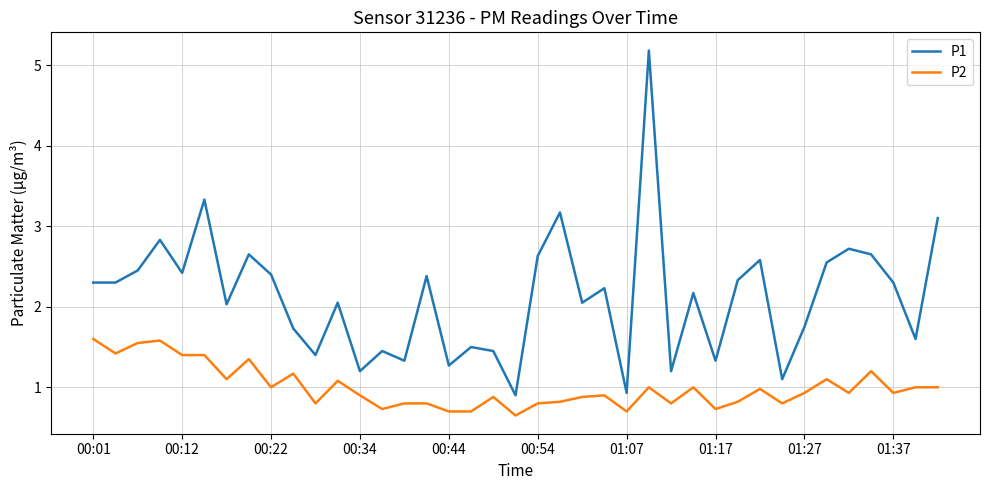

What is the maximum value shown in the chart?

5.2